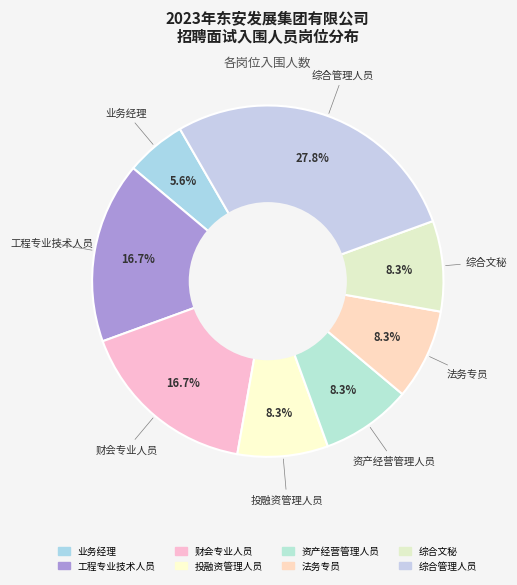

What percentage is the 法务专员 slice, to the nearest percent?

8%